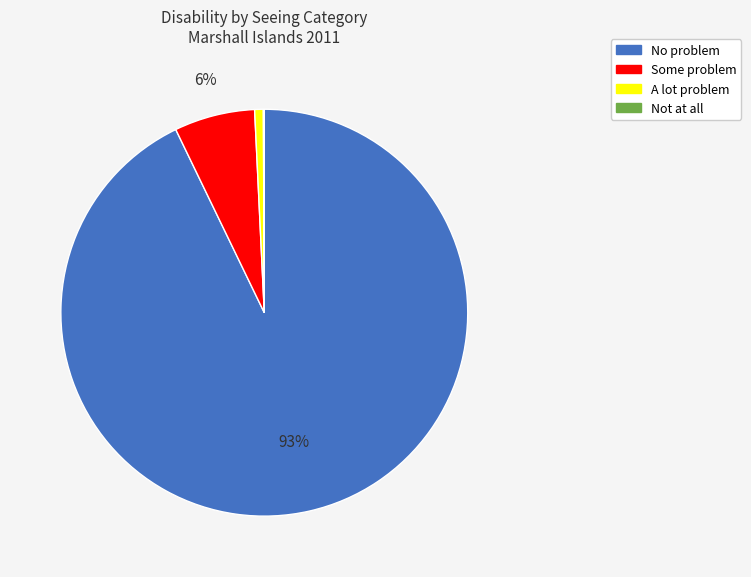

Which category has the biggest portion of the pie?

No problem